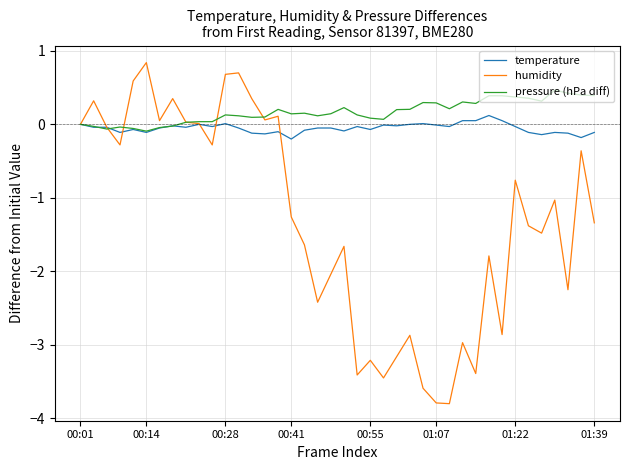

Which series has the largest total across all categories?

pressure (hPa diff)